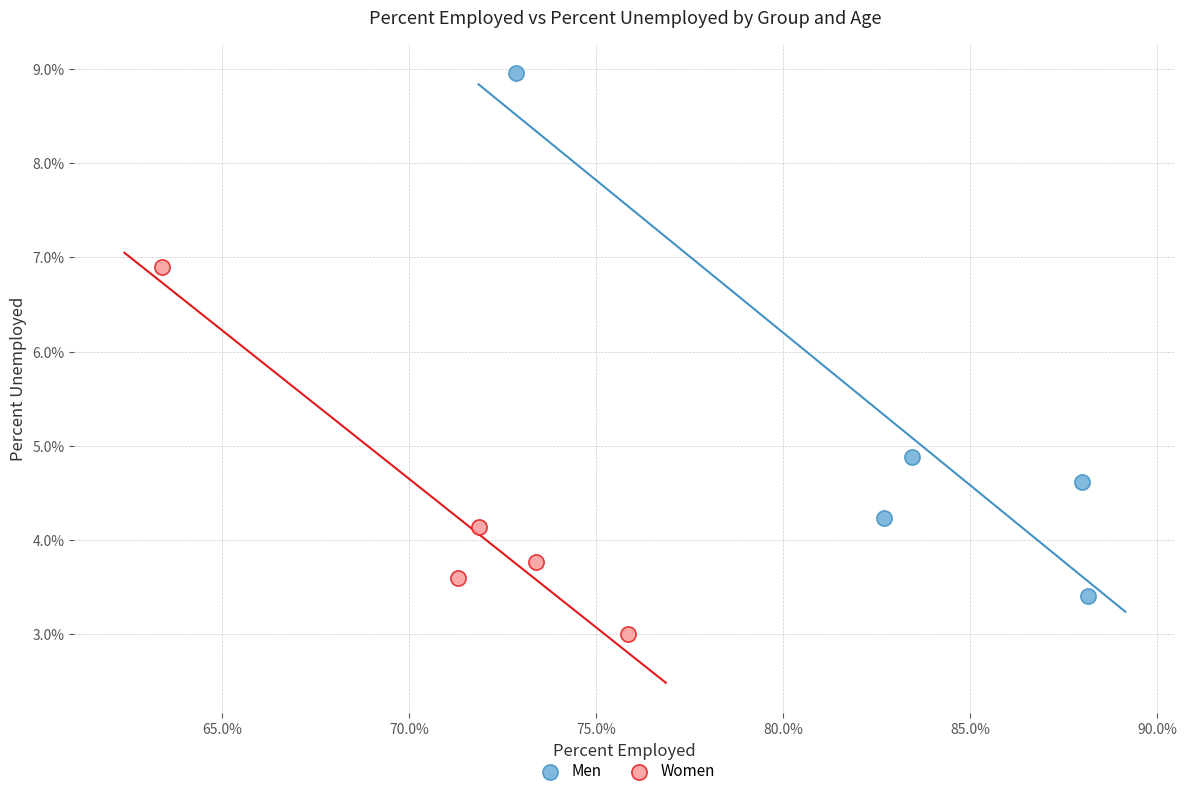

Which series reaches the maximum Y coordinate?

Men